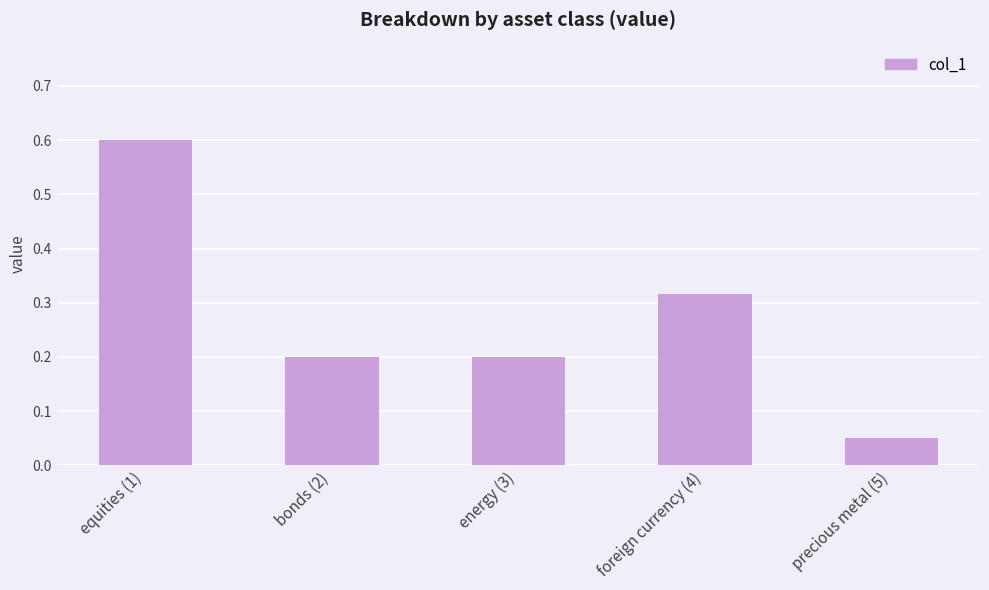

What is the change in value from foreign currency (4) to precious metal (5)?

-0.3